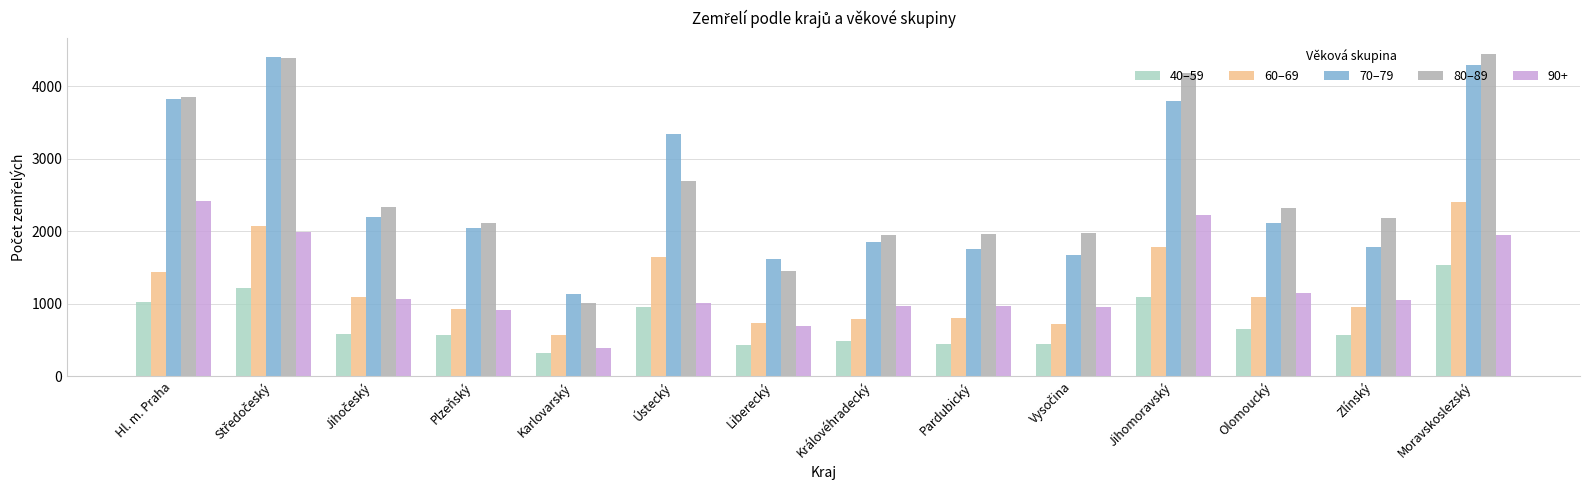

How many groups of bars are there?

14